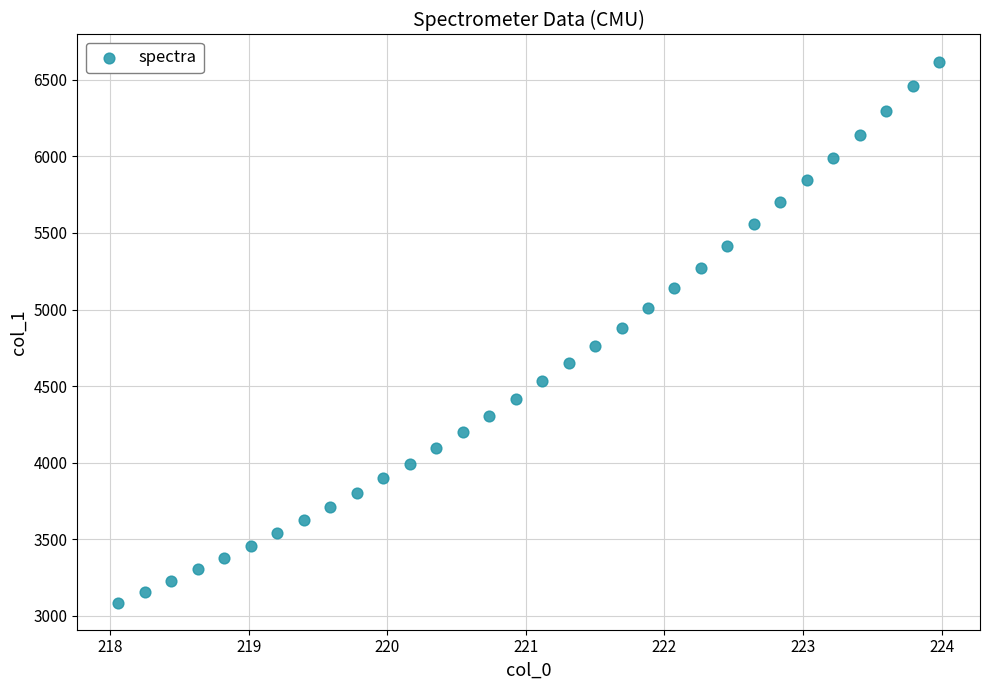

What is the range of X values (max minus min)?

5.9